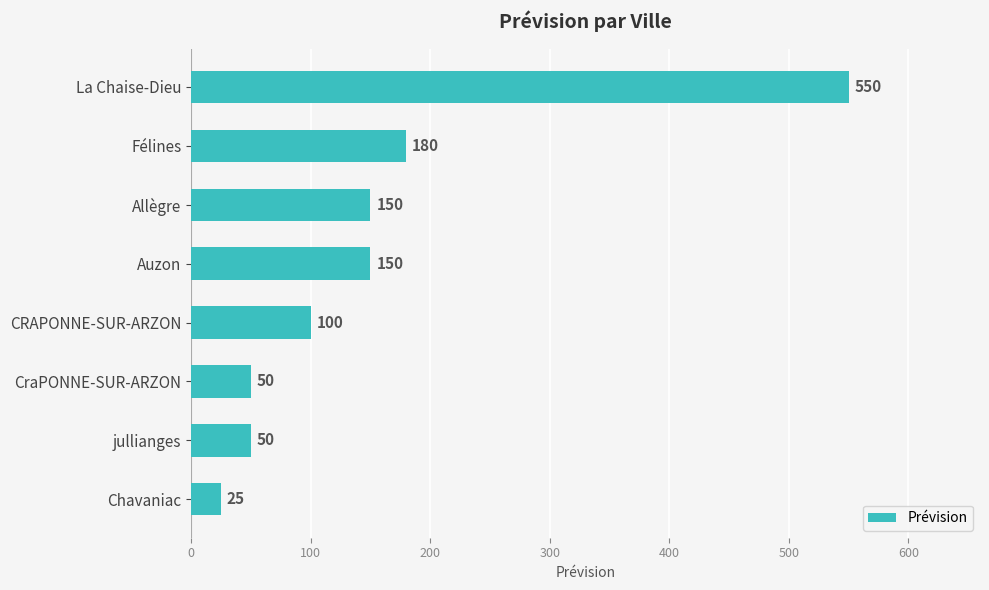

How many distinct data groups are displayed?

1